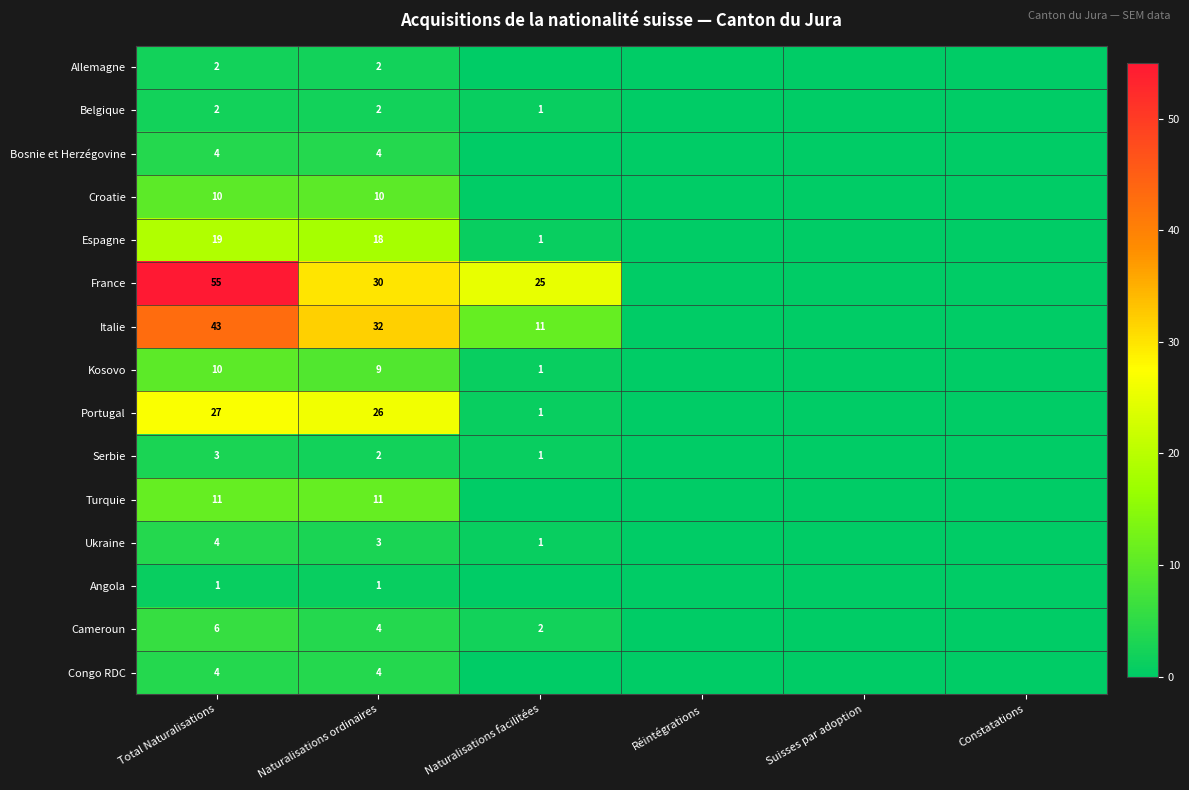

Which label corresponds to the largest value in the chart?

Total Naturalisations